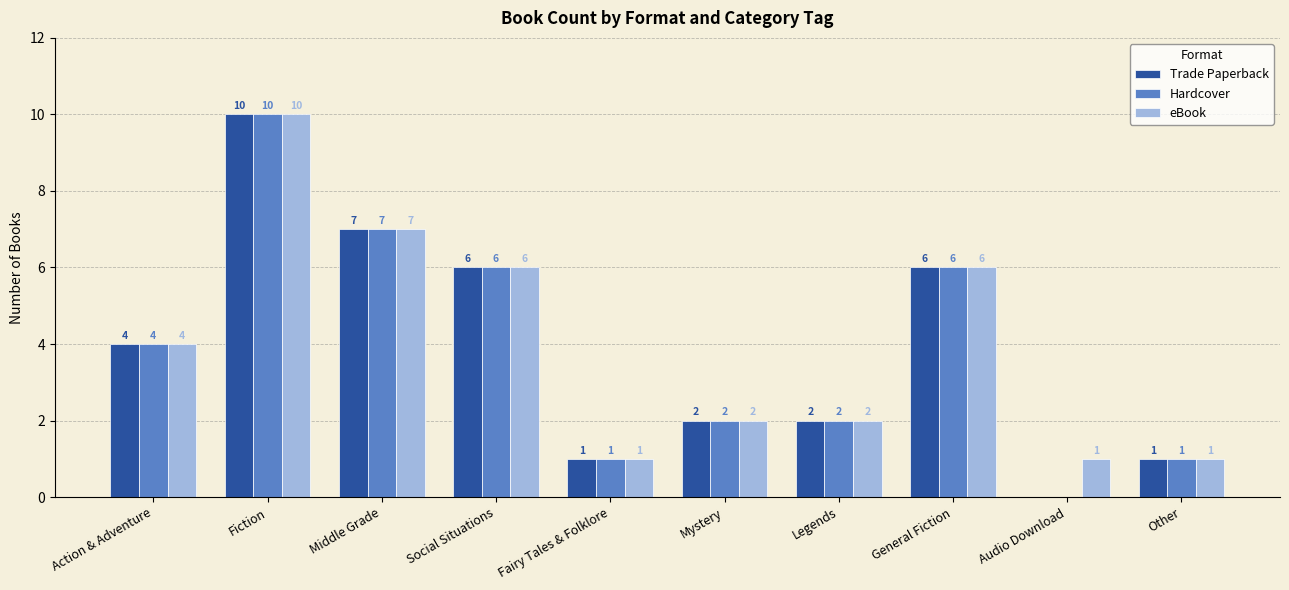

Read the Trade Paperback value at Fiction, to the nearest 10.

10